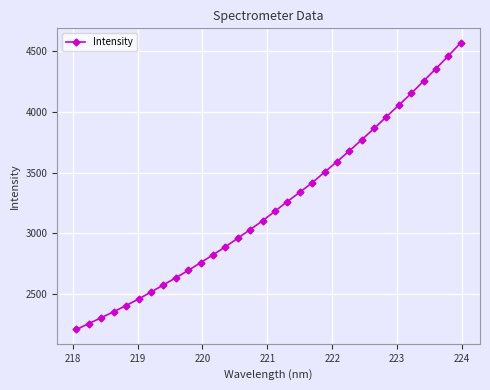

What is the value of the 28th point from the left?

4152.6